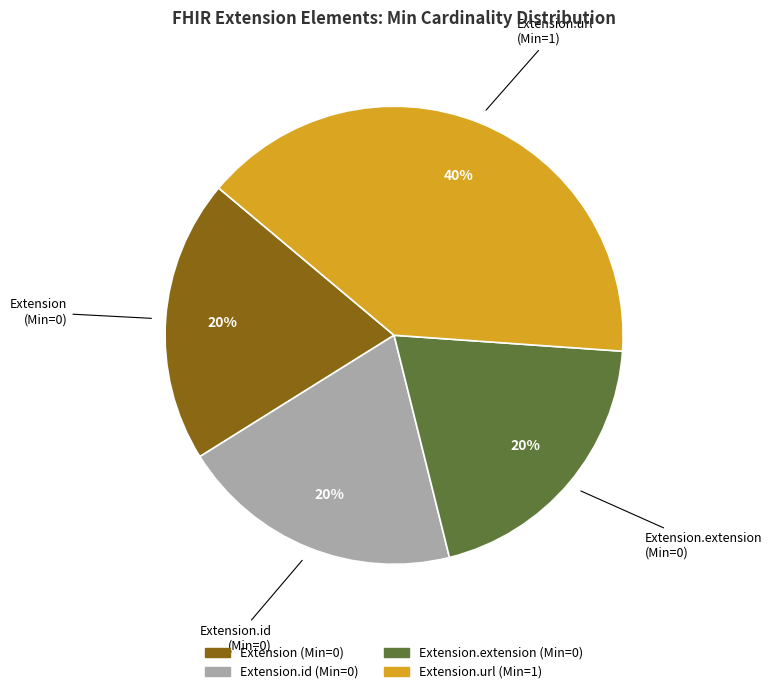

To the nearest percent, what is the average slice percentage?

25%